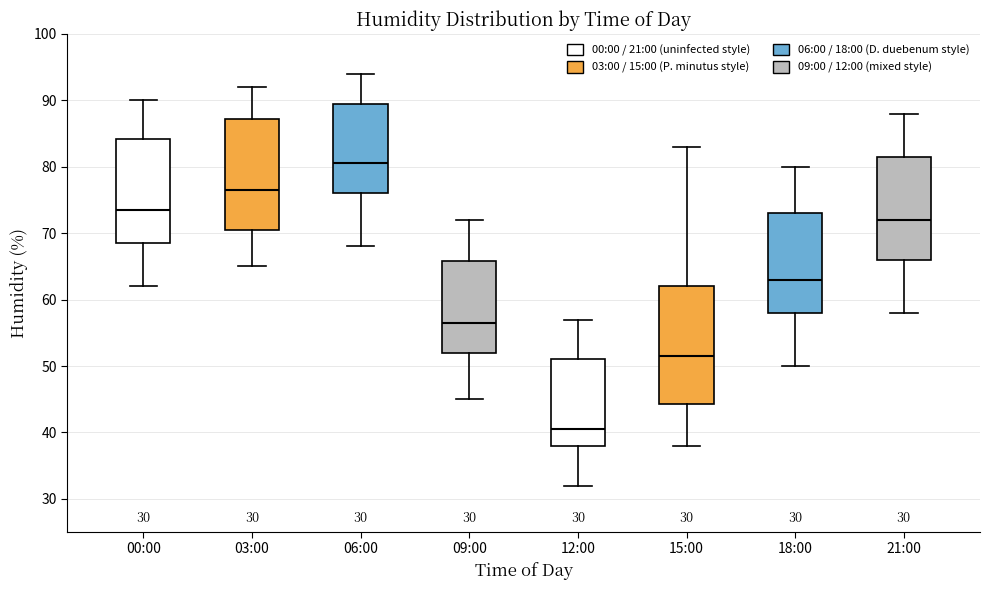

Which box has the highest median line?

06:00